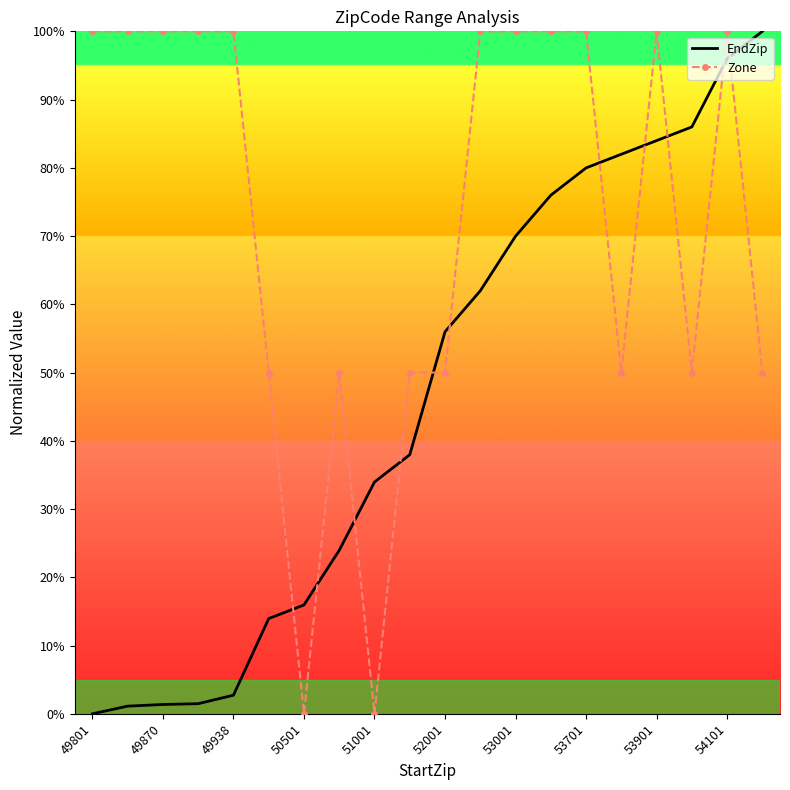

How many times do Zone and EndZip cross each other?

11